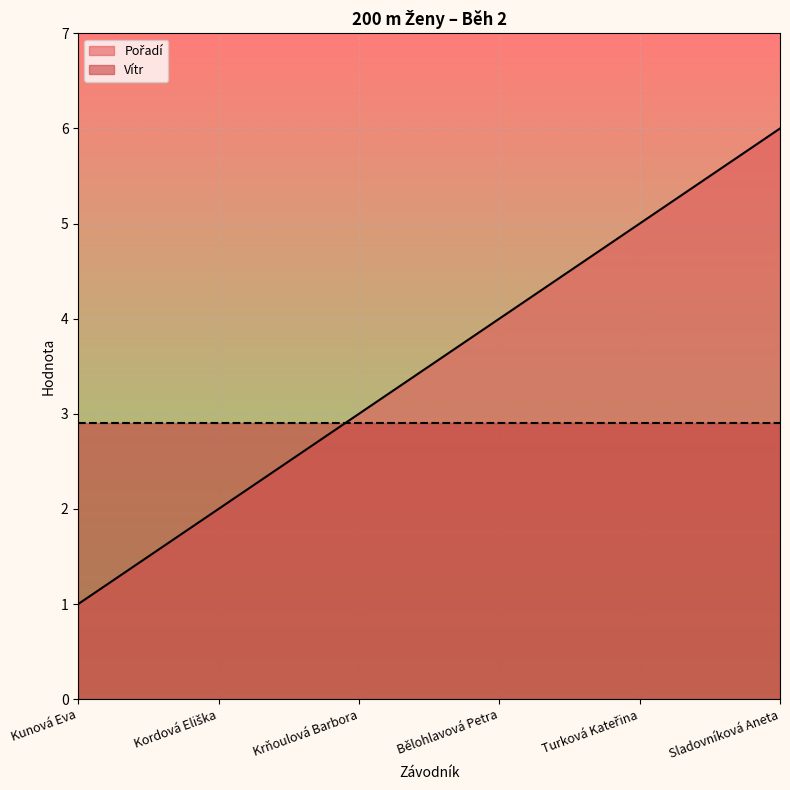

Reading left to right, extract all data points from this chart.

1	2	3	4	5	6